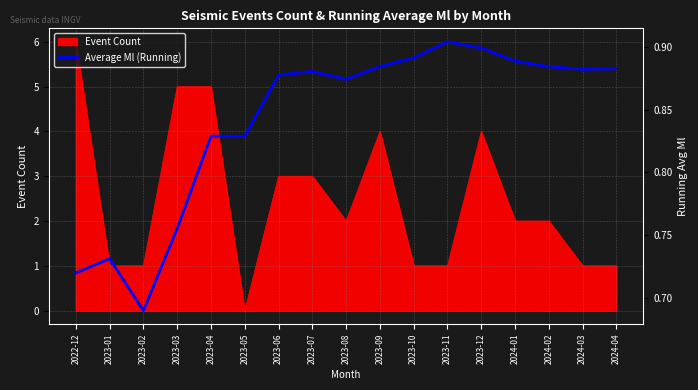

Which has a higher value, 2023-11 or 2024-03?

2023-11